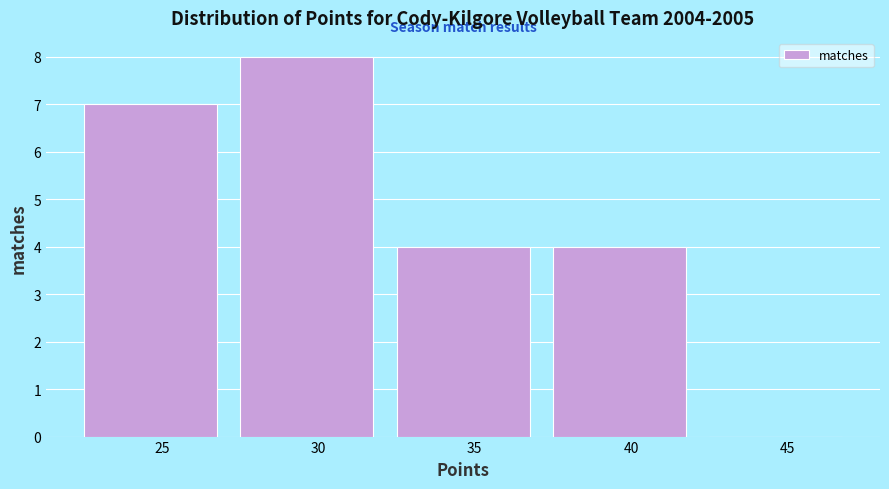

Reading left to right, transcribe all the data shown in this chart.

25=7	30=8	35=4	40=4	45=0